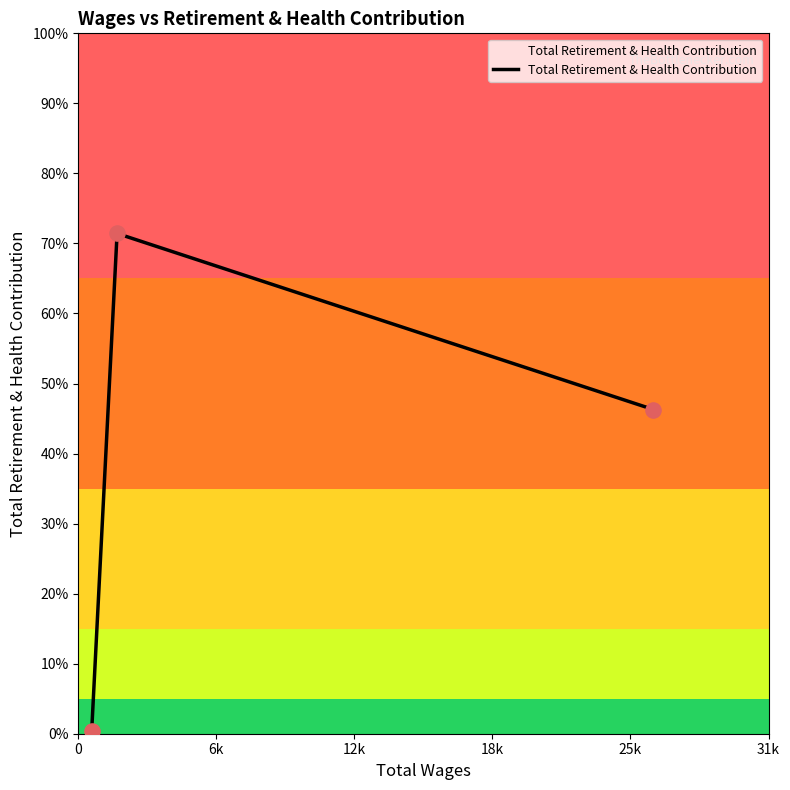

Is this an area chart (filled region under the line)?

Yes